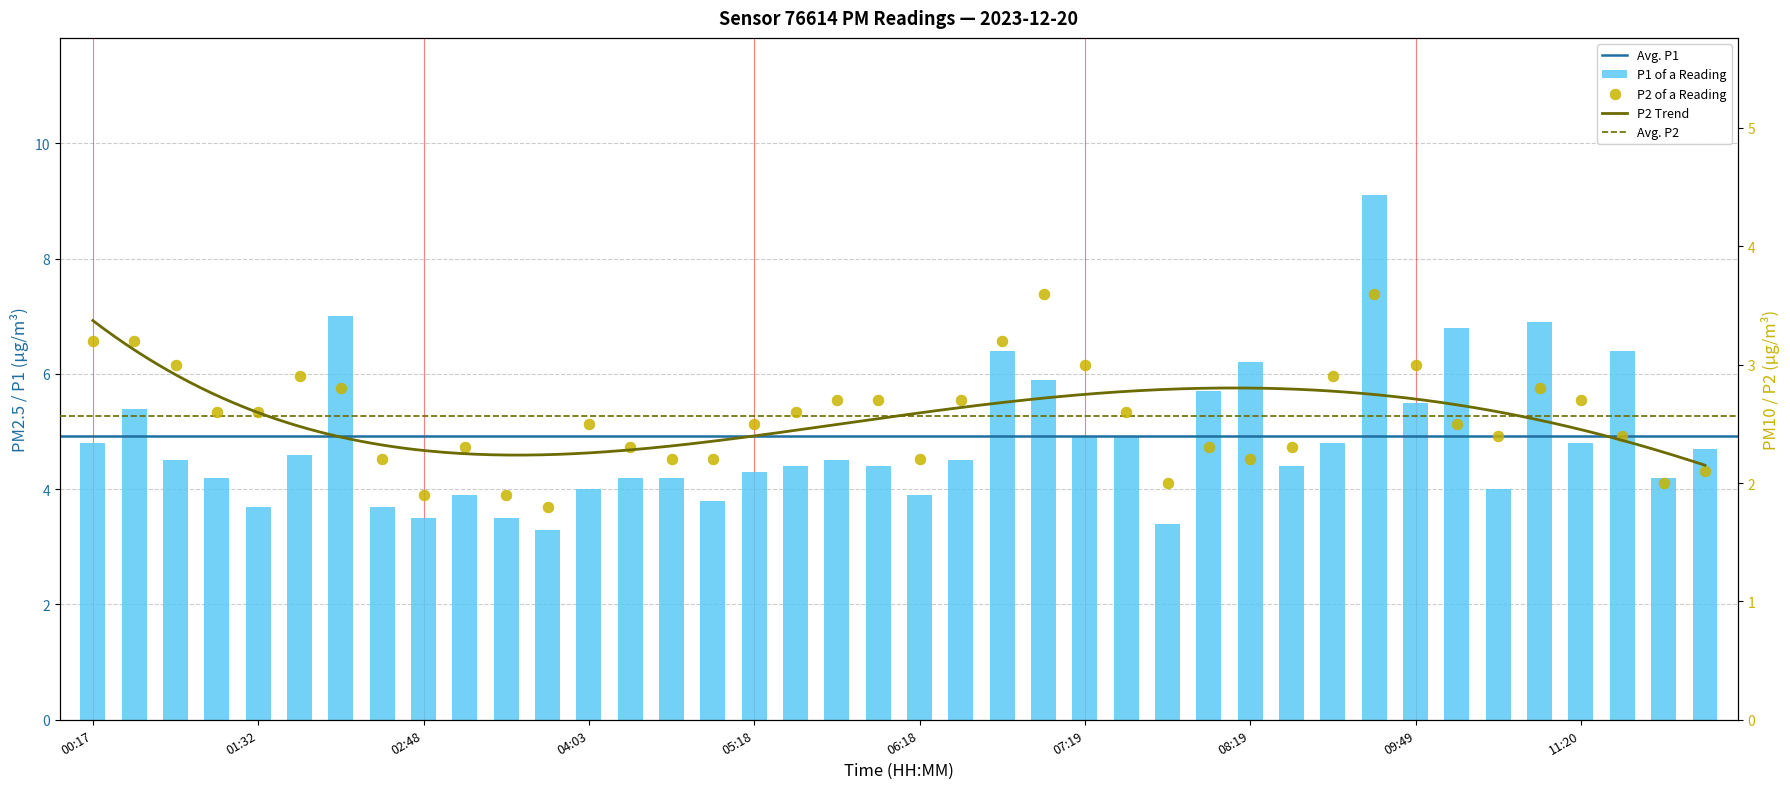

At how many categories does at least one series exceed 6?

7